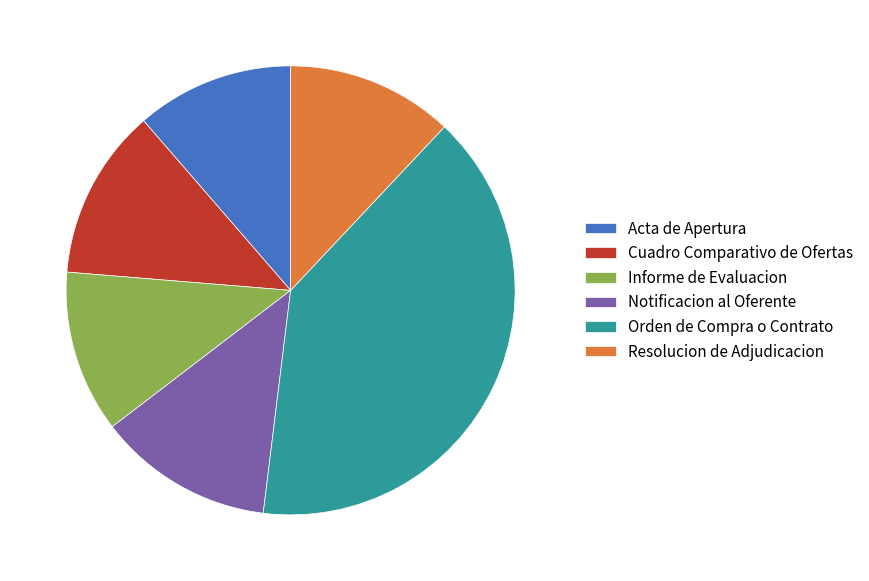

What is the largest slice in the pie chart?

Orden de Compra o Contrato